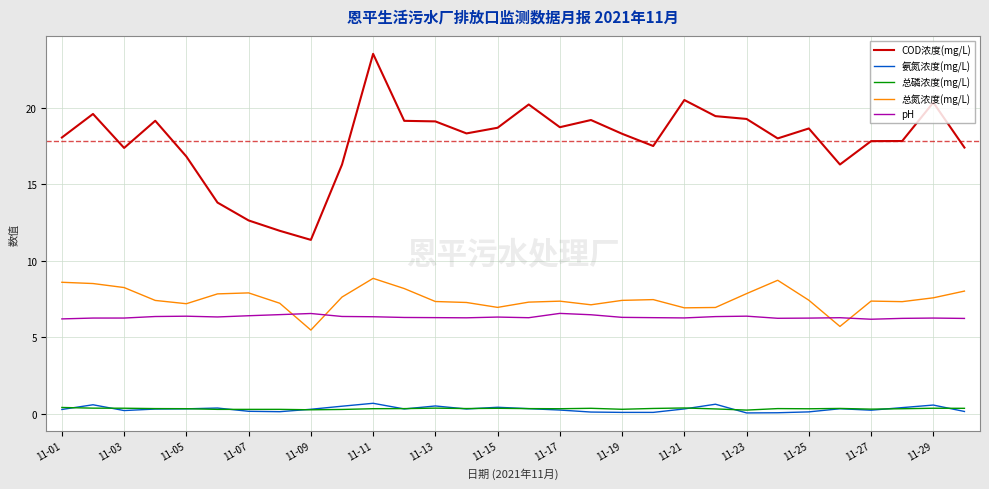

Which series has the largest total across all categories?

COD浓度(mg/L)